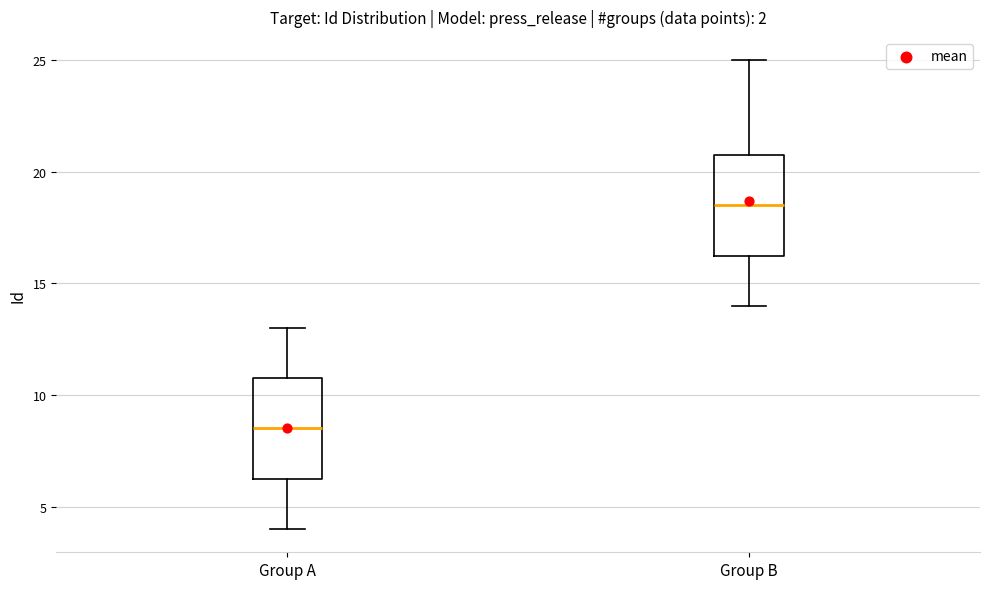

Where does the upper whisker of the box for Group A end on the y-axis? The values are not printed on the chart, so give them approximately, as read against the axis.

13.0